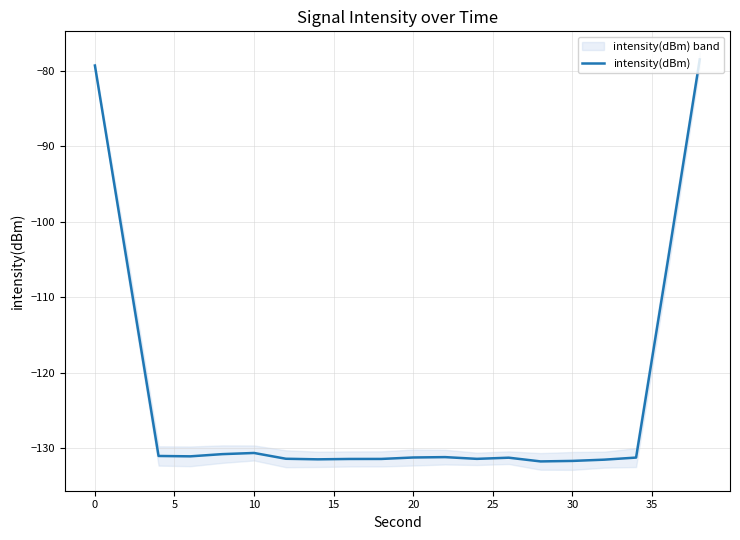

The intensity(dBm) series shows -131.7 at 30. True or false?

True